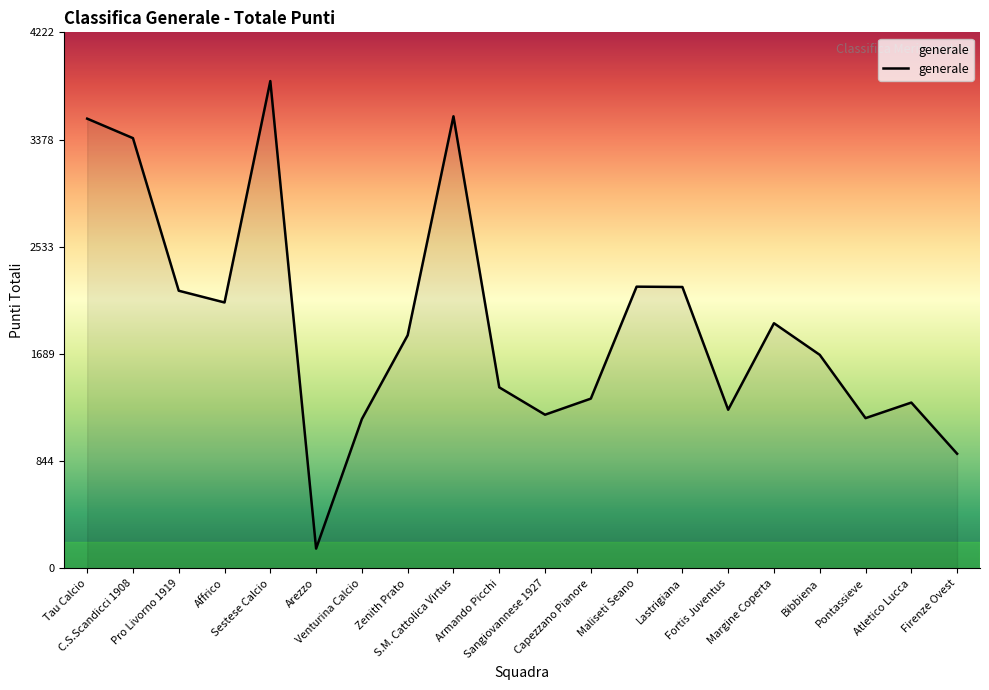

What is the greatest value displayed?

3839.0